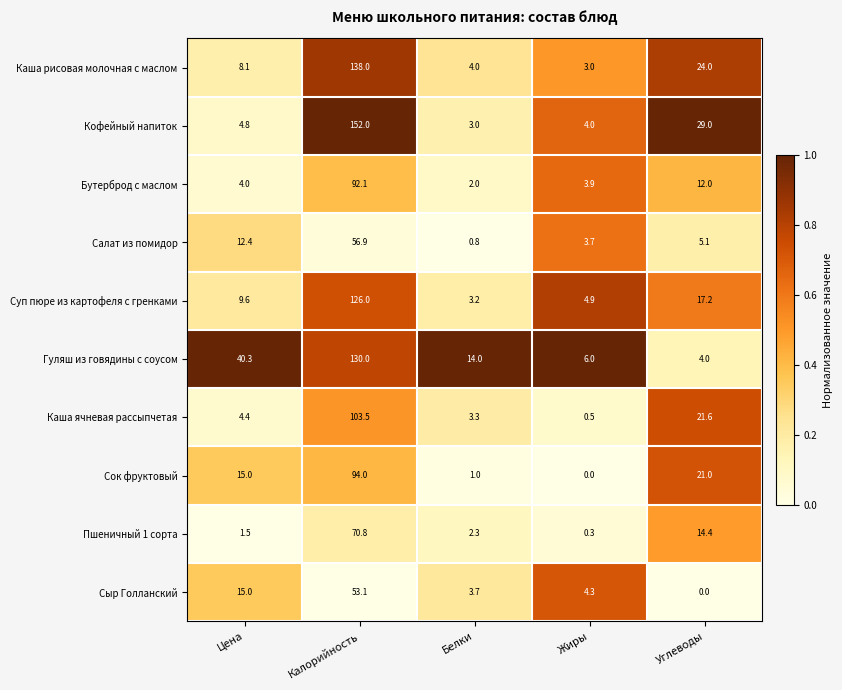

Between Калорийность and Белки, which series saw the biggest shift?

Кофейный напиток